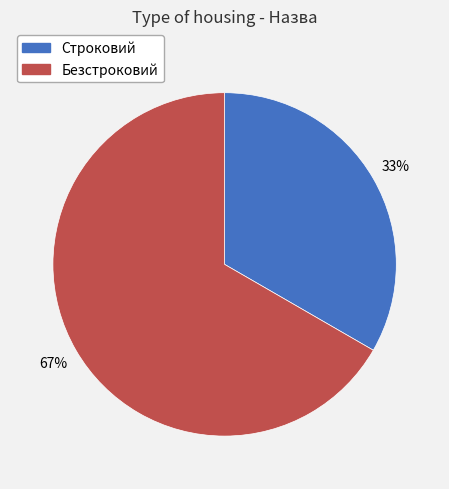

Does Безстроковий account for over 50% of the chart?

Yes